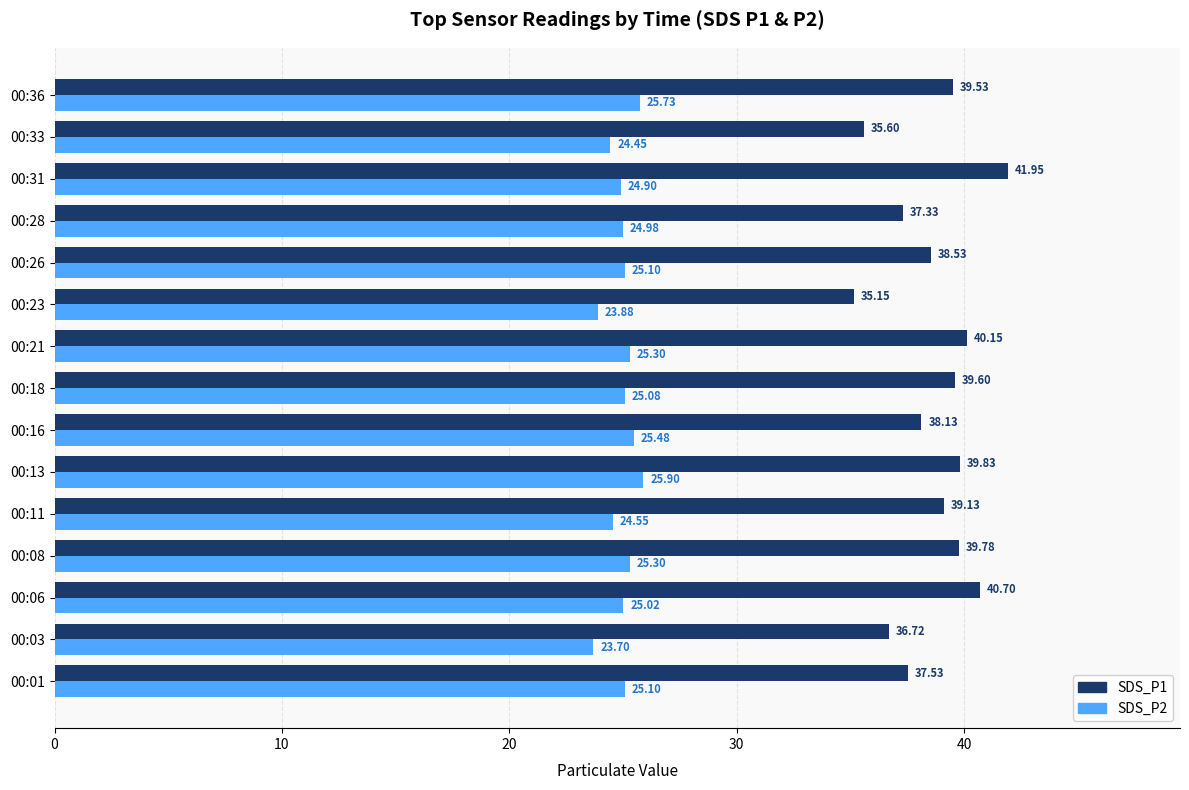

Rank the series by their maximum value, from lowest to highest.

SDS_P2, SDS_P1